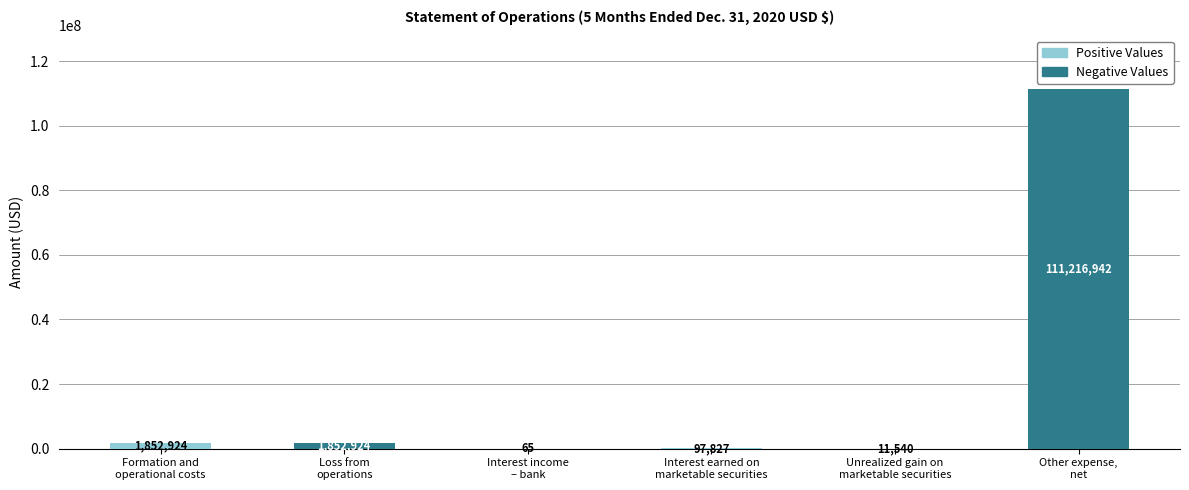

What is the total value across all series at Unrealized gain on
marketable securities?

11540